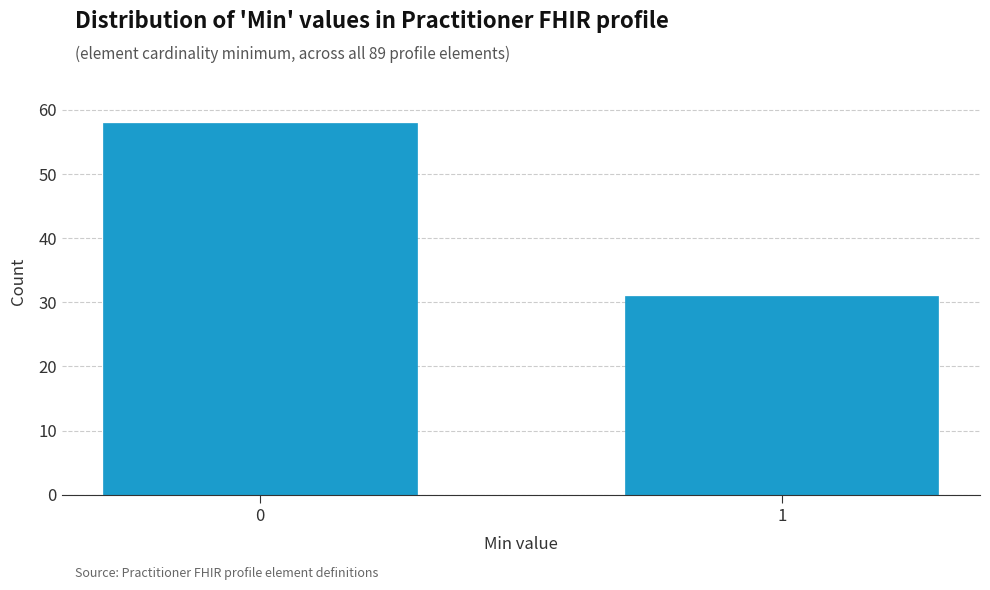

Reading left to right, list all the values displayed in this chart.

0=58	1=31